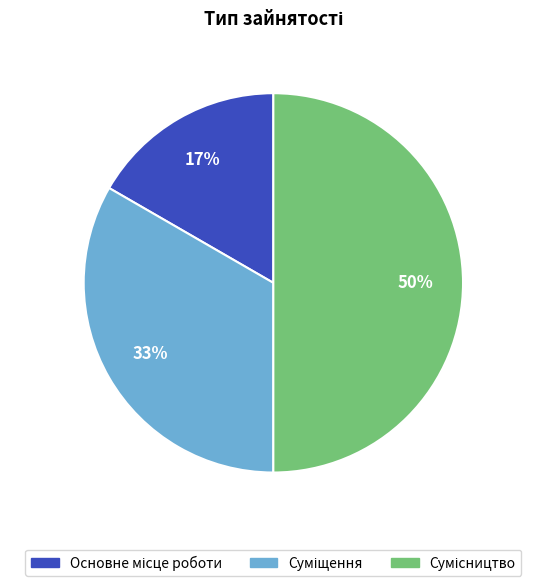

To the nearest percent, what is the difference between the largest and smallest slice percentages?

33%